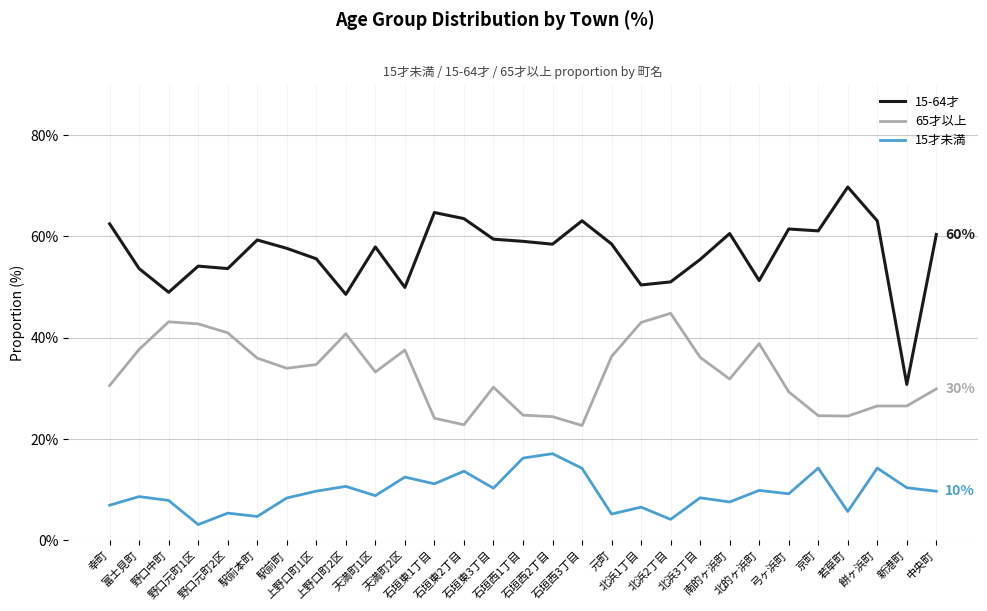

Which series has the widest spread of values?

15-64才